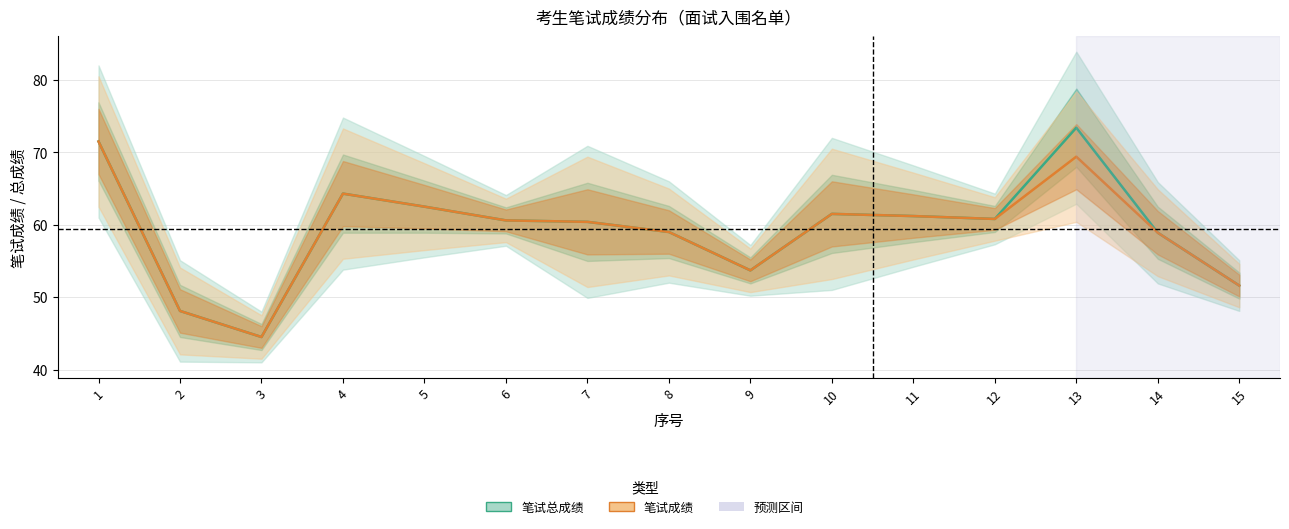

What is the approximate value of 笔试成绩 at 5?

62.5